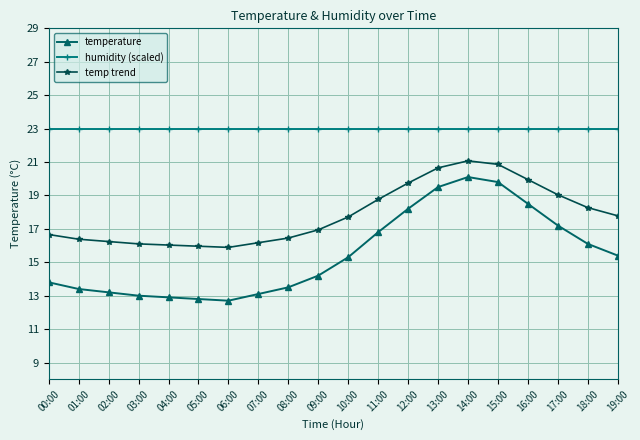

What position from the left is 01:00?

2